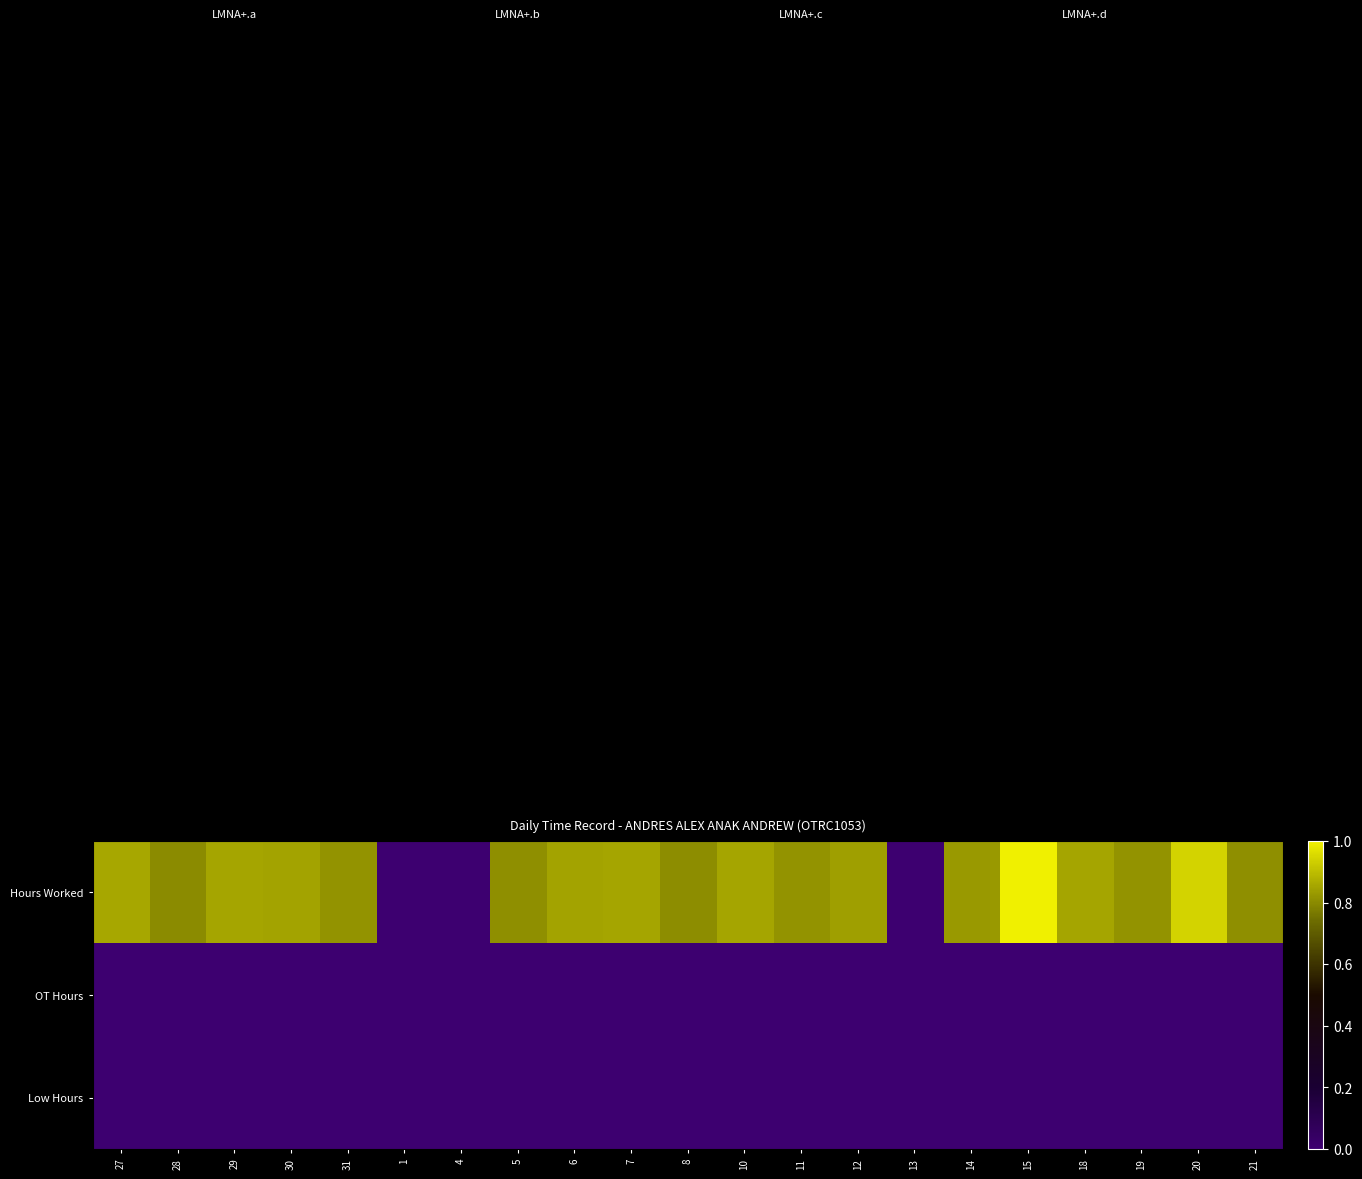

Which series changed the most between 28 and 18?

Hours Worked